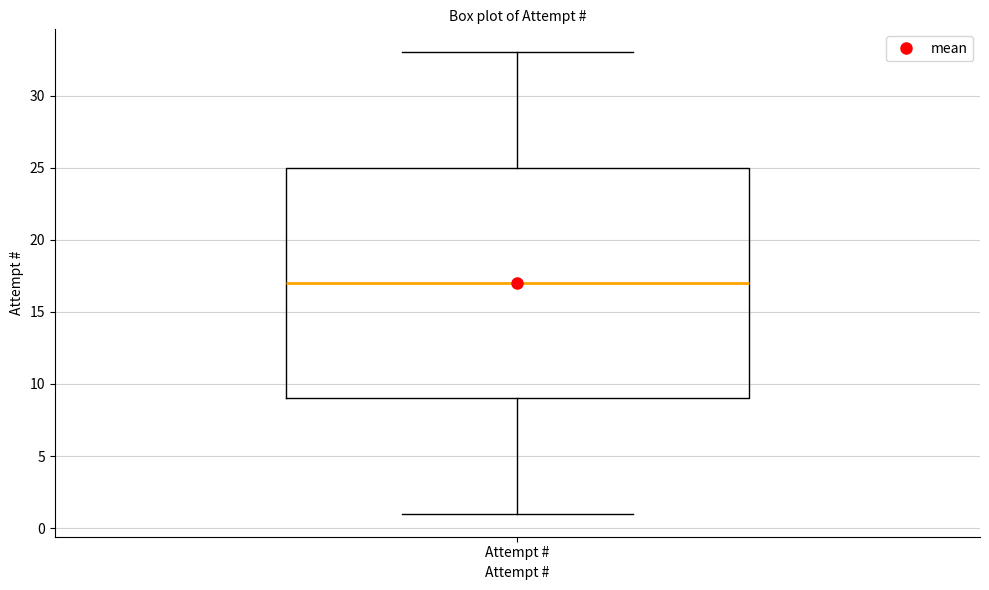

Read this box plot against the y-axis: the position of the median line, the range covered by the box, and the ends of both whiskers. The values are not printed on the chart, so give them approximately, as read against the axis.

median 17, box 9 to 25, whiskers 1 to 33